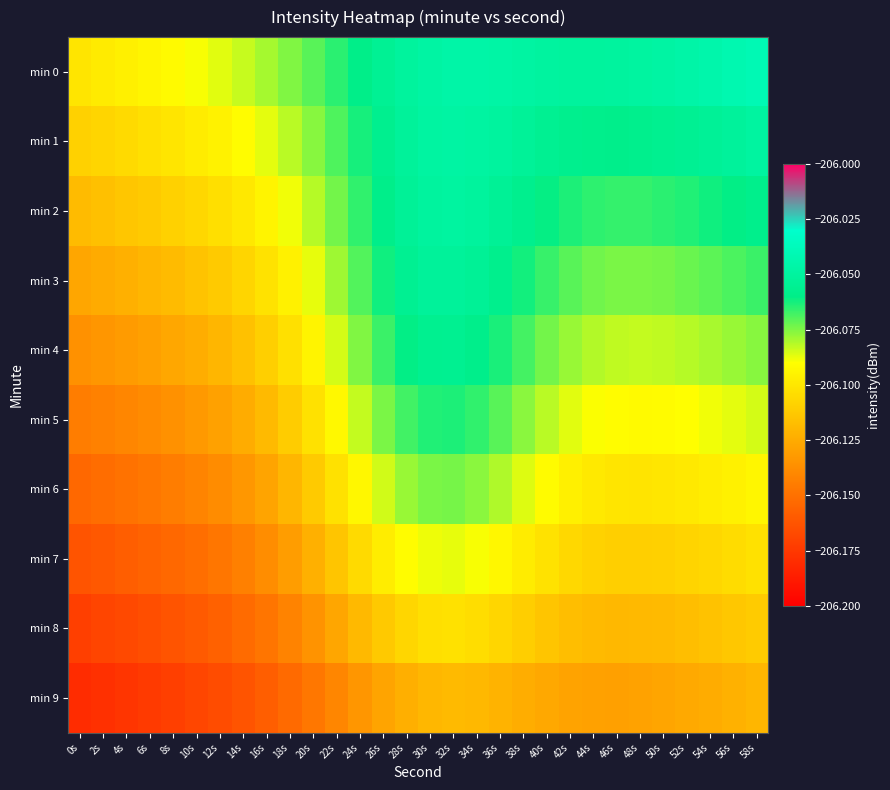

What is the spread (max minus min) of values at 4s?

0.1